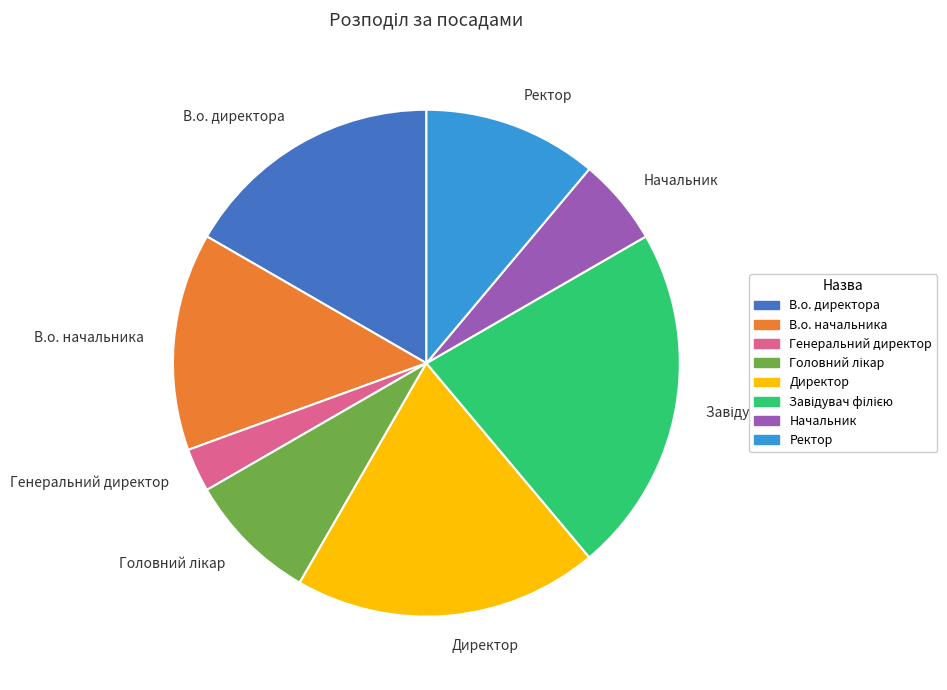

Is there any slice that represents more than half of the pie?

No